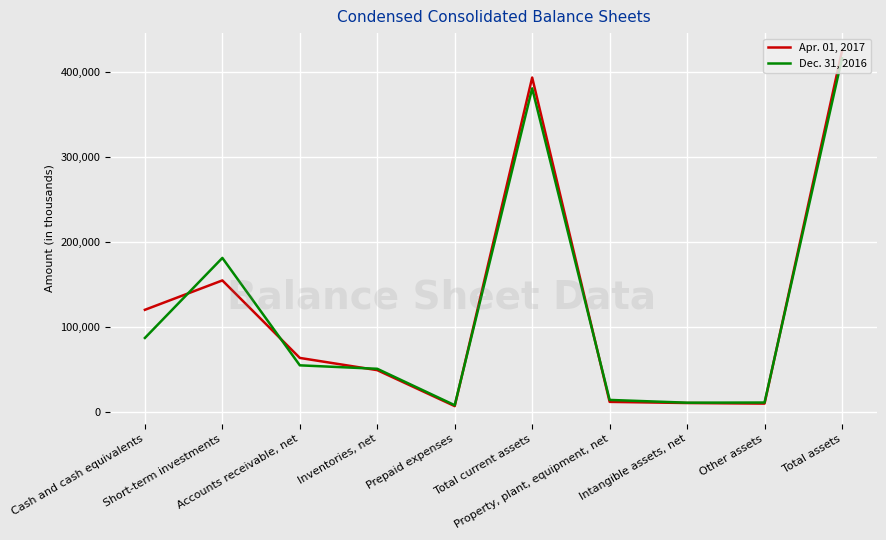

What is the sum of the Dec. 31, 2016 values at Cash and cash equivalents and Total current assets?

467019